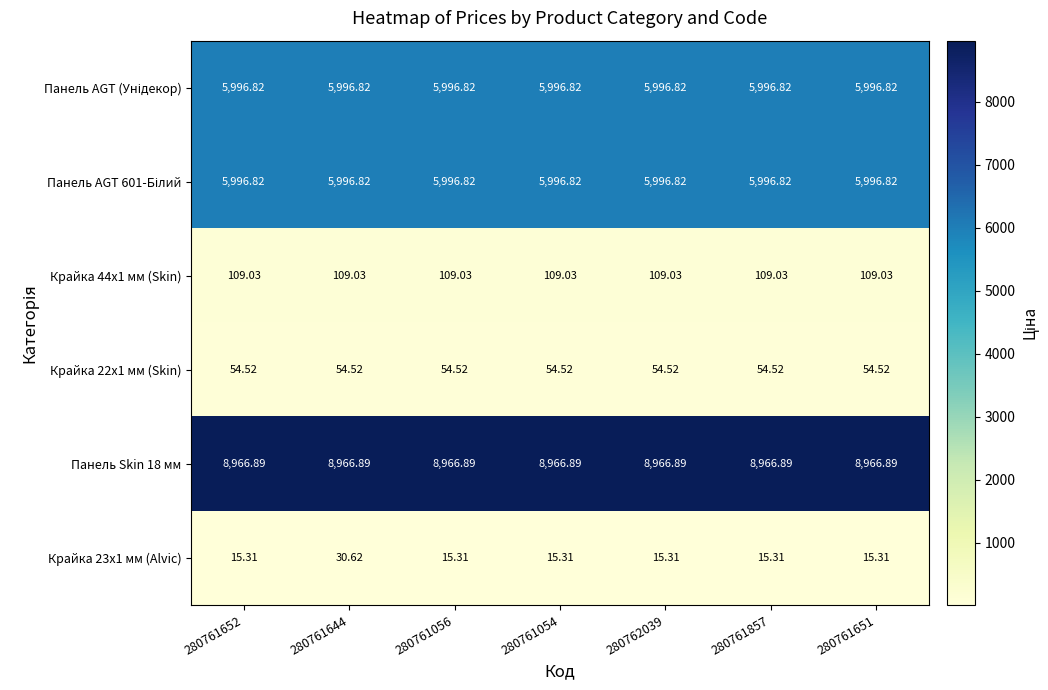

What is the maximum value shown in the chart?

8966.9